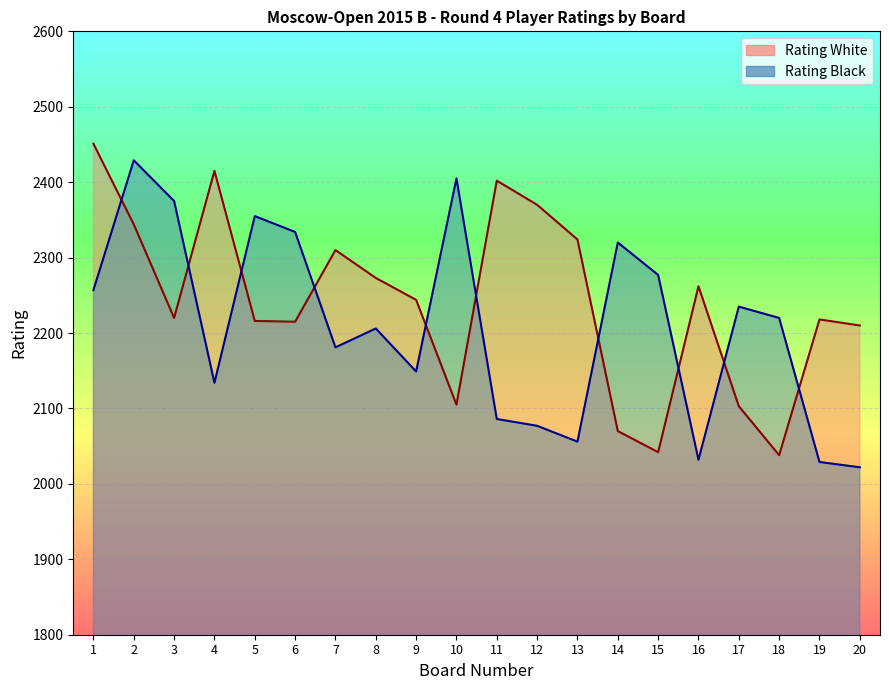

After their last crossing, which series has the higher values: Rating White or Rating Black?

Rating White